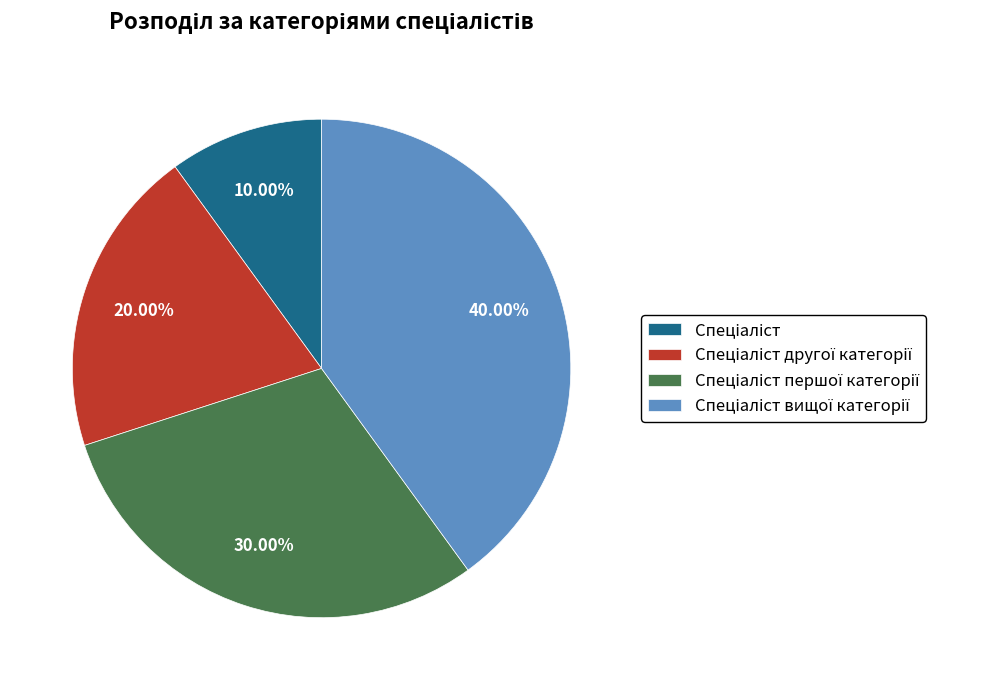

Is there a majority slice in this chart?

No